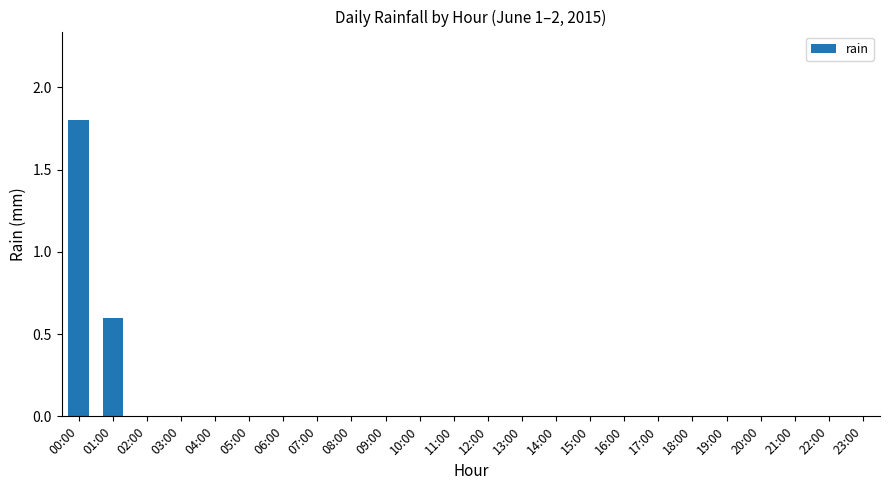

What is the sum of all values?

2.4